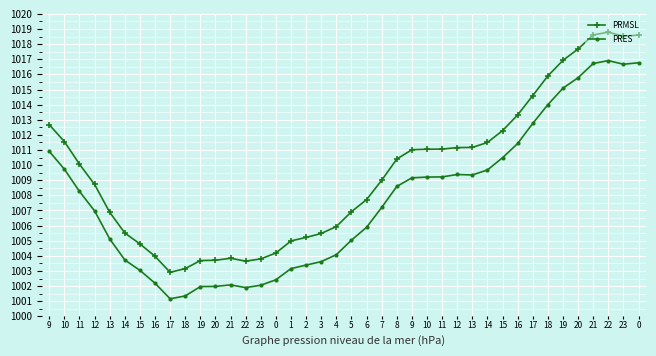

True or false: PRES and PRMSL cross at least once.

False